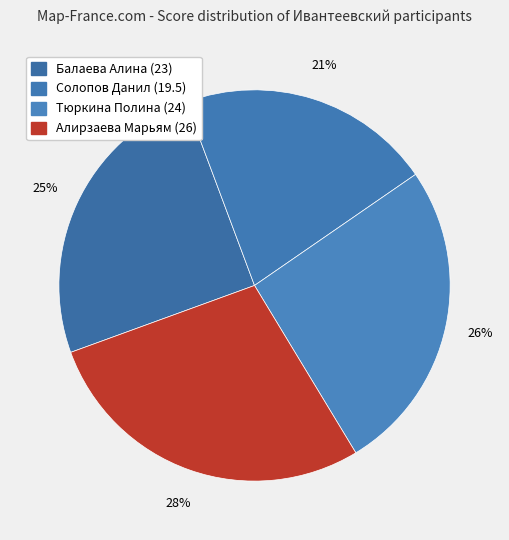

Which slice is the largest?

26